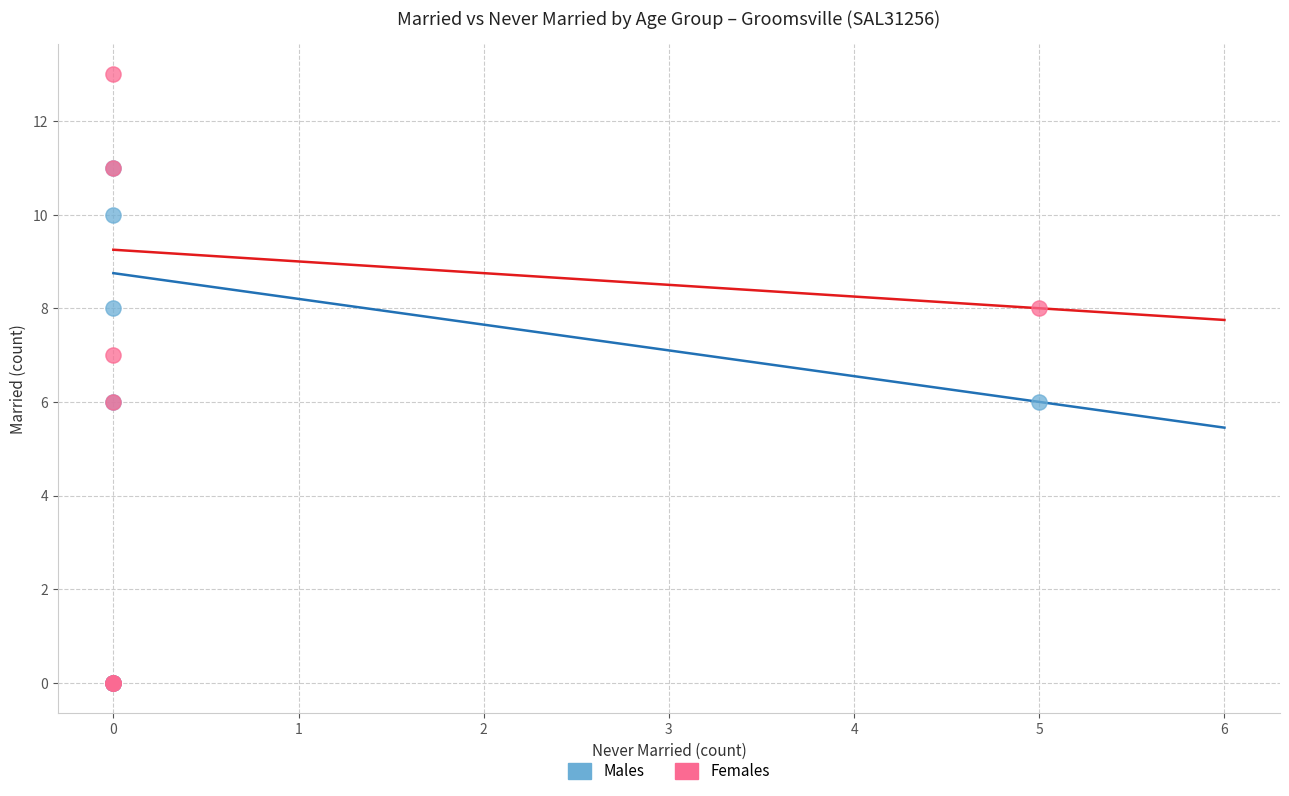

Which series reaches the maximum Y coordinate?

Females